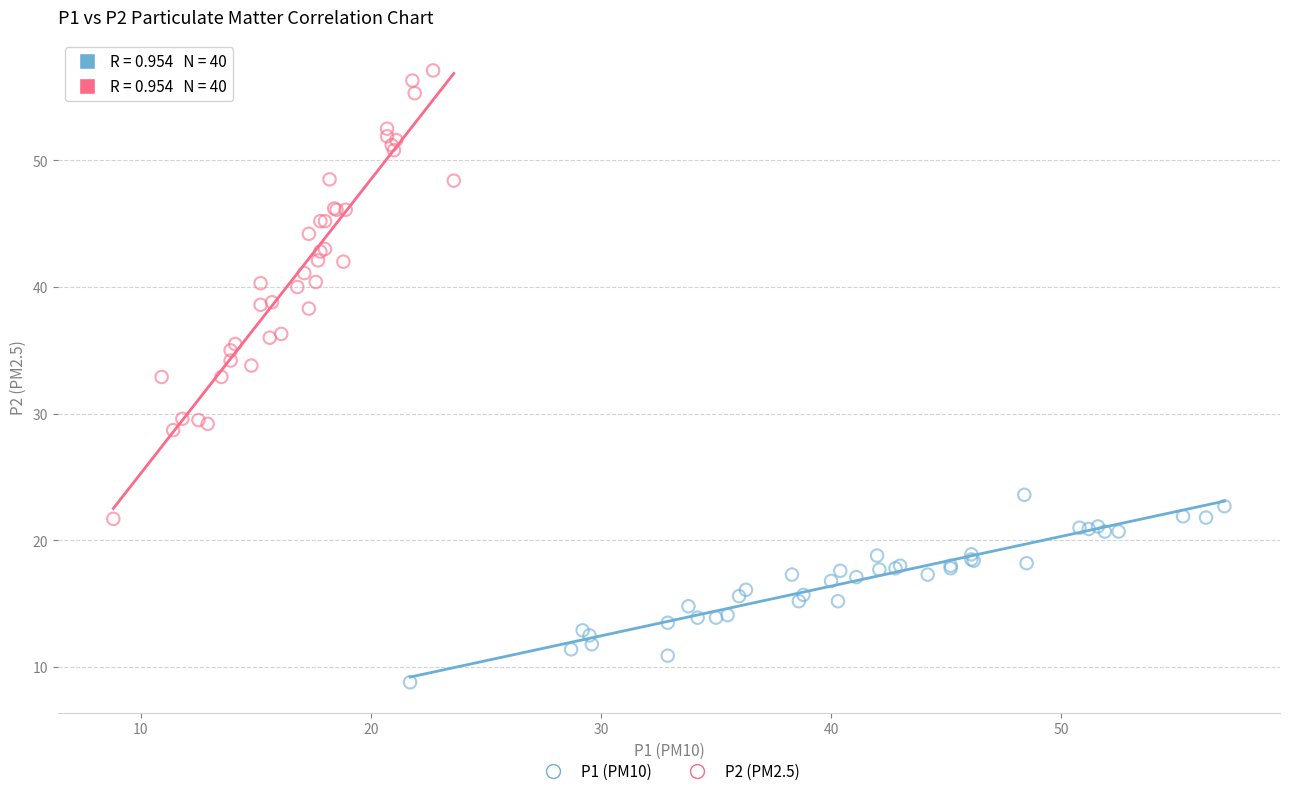

Which series has the largest Y range (max minus min)?

P2 (PM2.5)